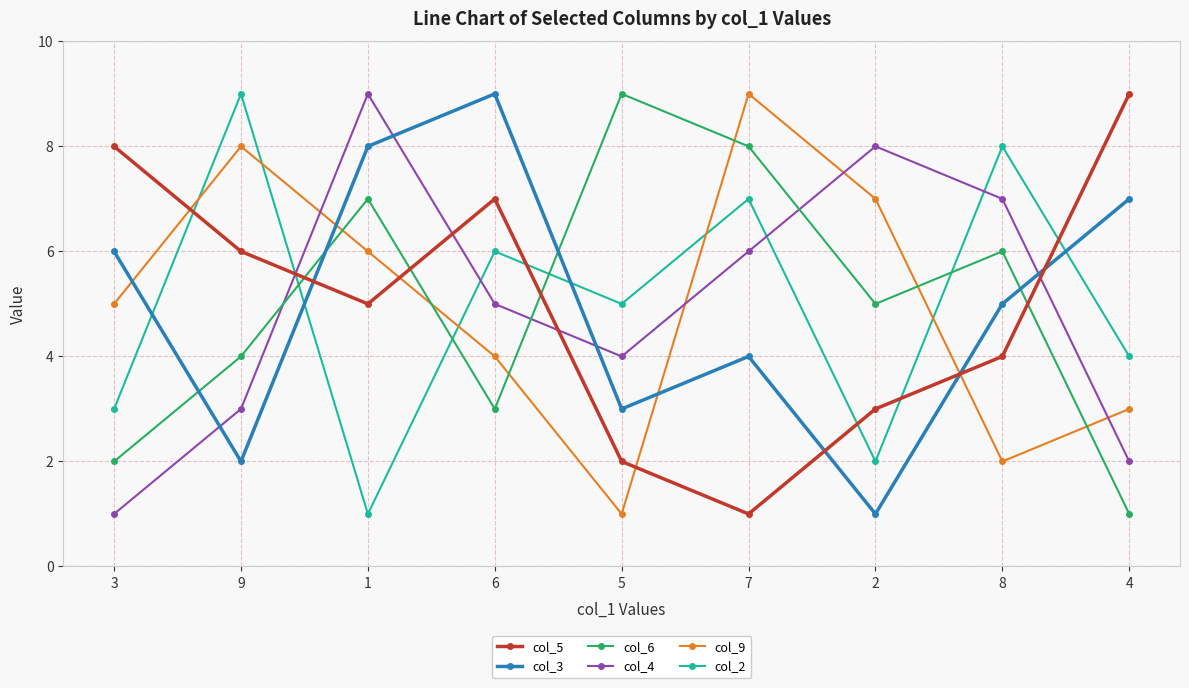

What is the difference between the maximum and minimum values in the col_4 series?

8